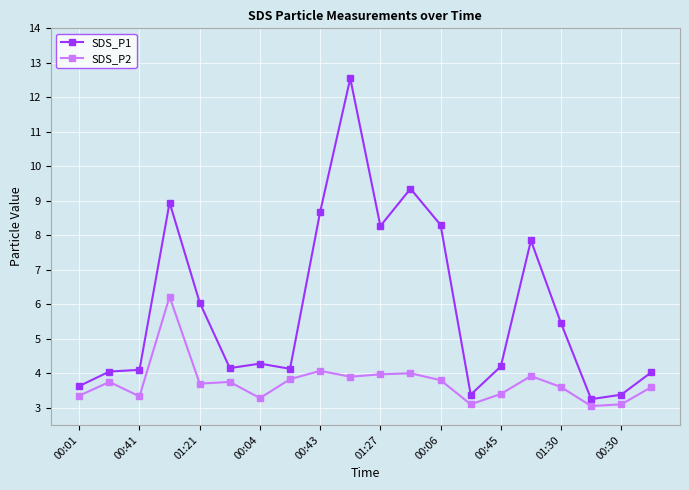

True or false: SDS_P2 and SDS_P1 cross at least once.

False